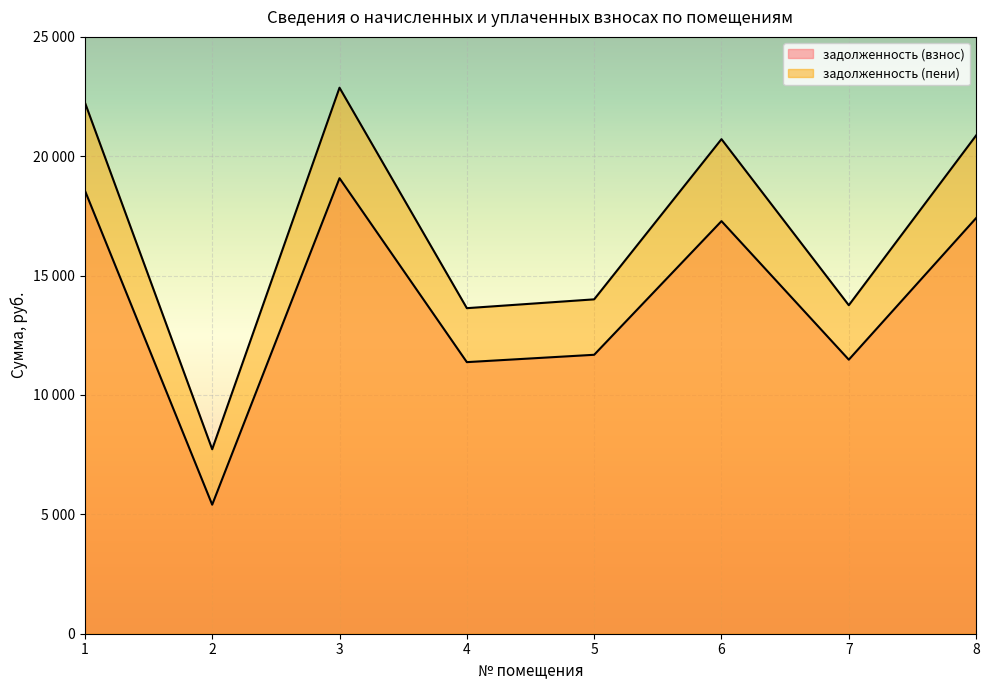

What is the difference between the highest and lowest values at 2?

2321.9